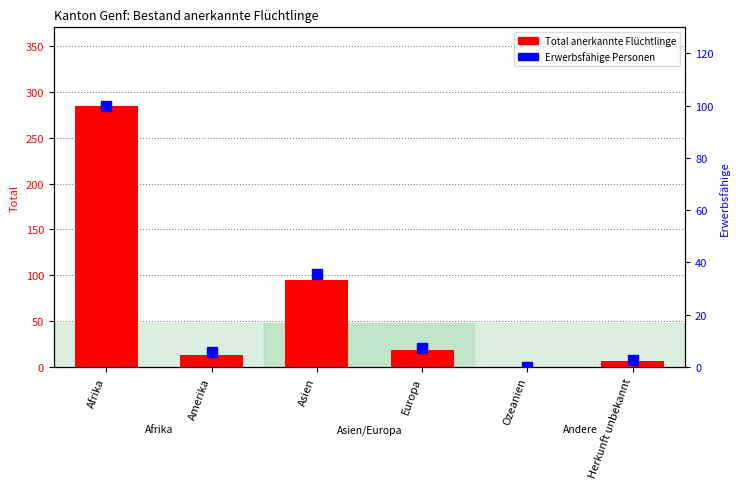

What is the total value across all series at Asien?

130.6